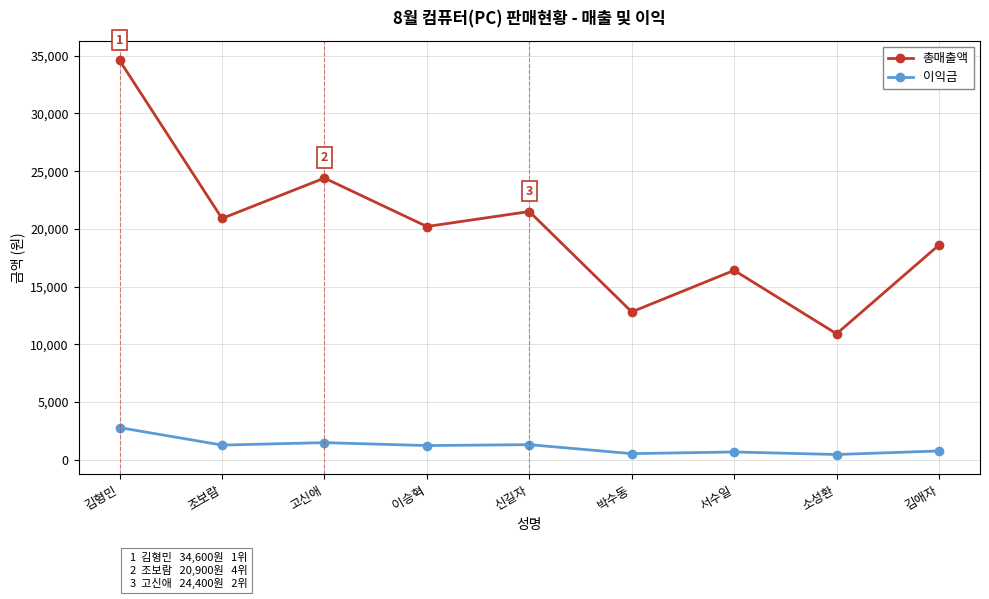

True or false: 총매출액 and 이익금 intersect in this chart.

False